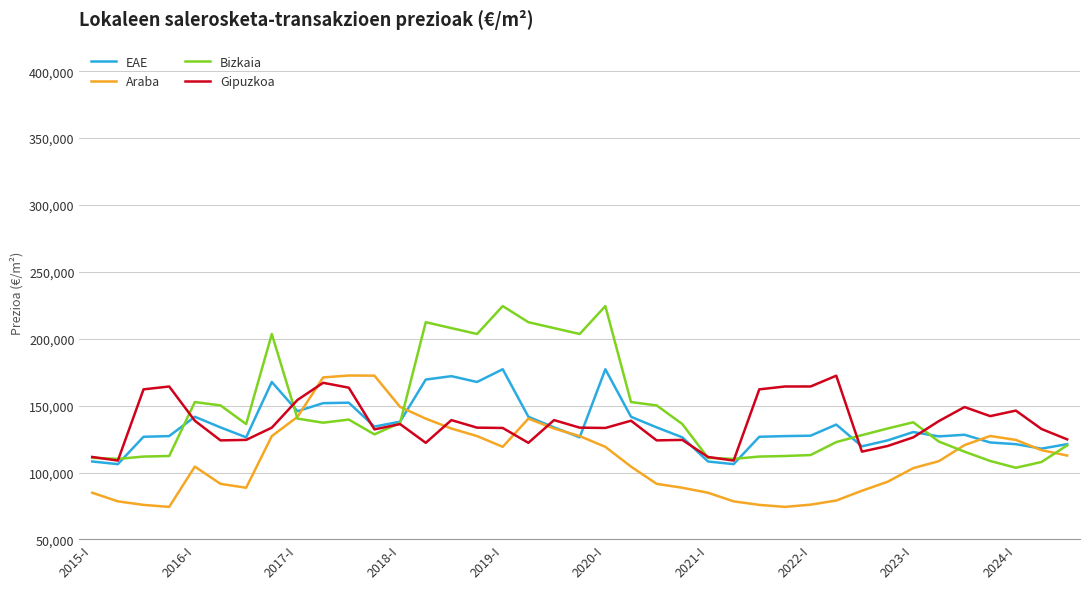

Which series has the widest spread of values?

Bizkaia